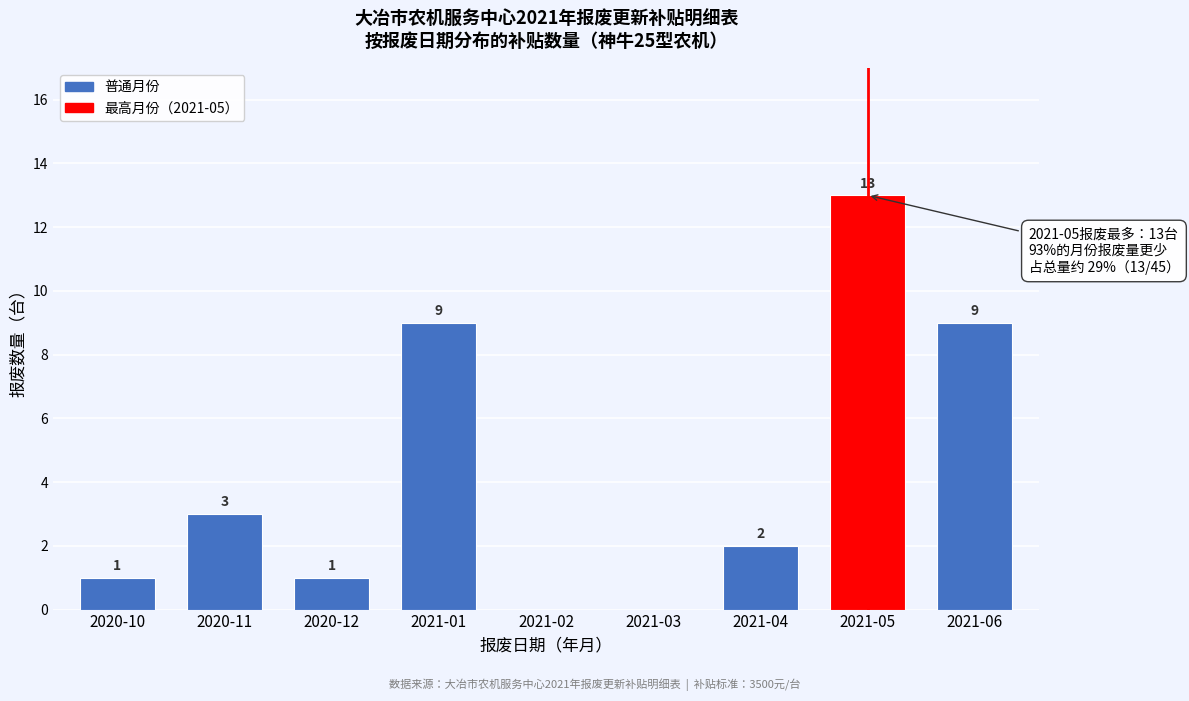

Reading left to right, what are all the values shown in this chart?

2020-10=1	2020-11=3	2020-12=1	2021-01=9	2021-02=0	2021-03=0	2021-04=2	2021-05=13	2021-06=9